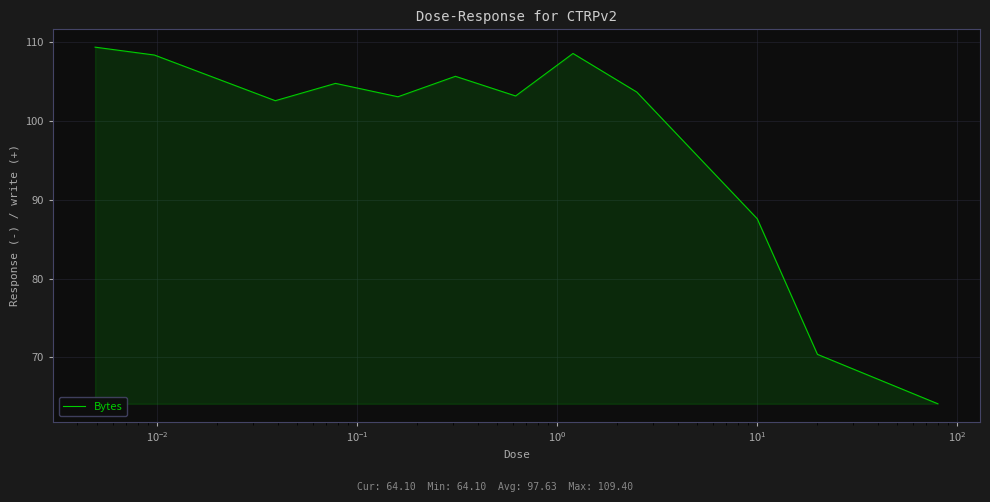

What is the difference between the maximum and minimum values?

45.3